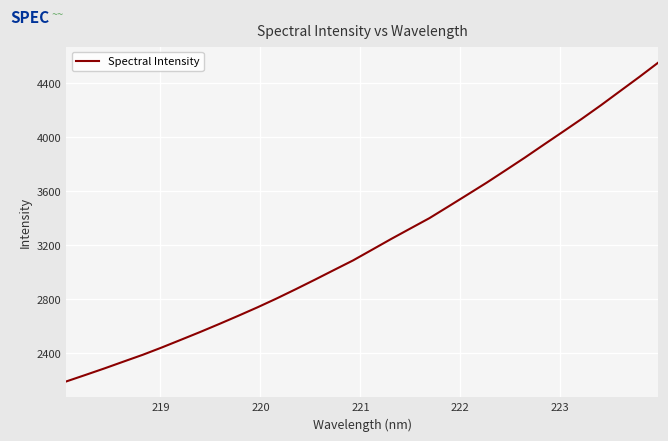

What is the maximum value shown in the chart?

4555.1